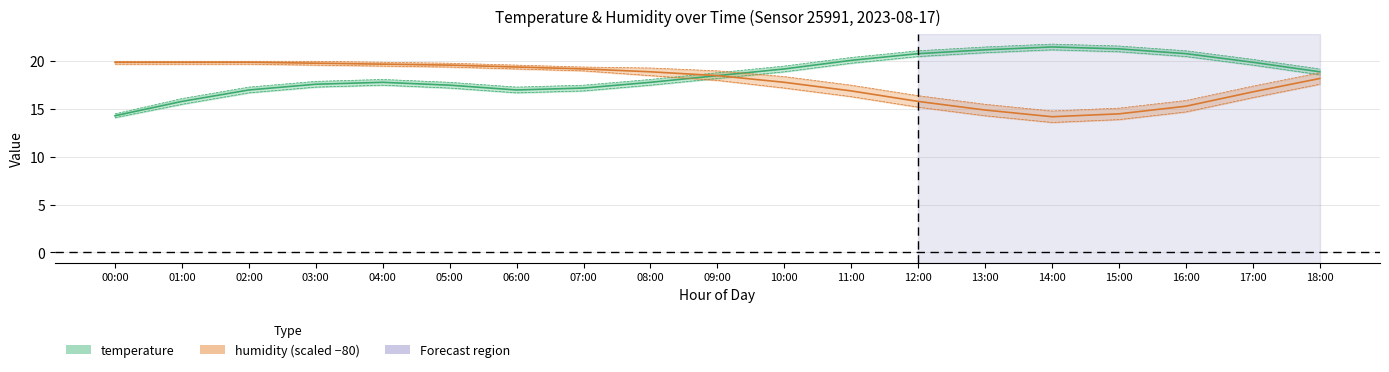

How many values in the humidity_high series are below 19?

9